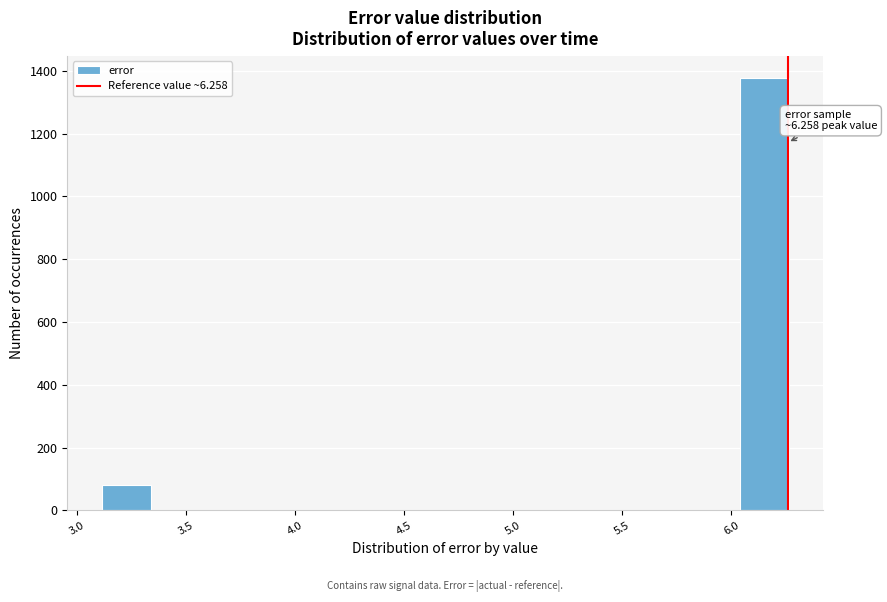

Over which range of the x-axis is the bar tallest?

6.05 to 6.25